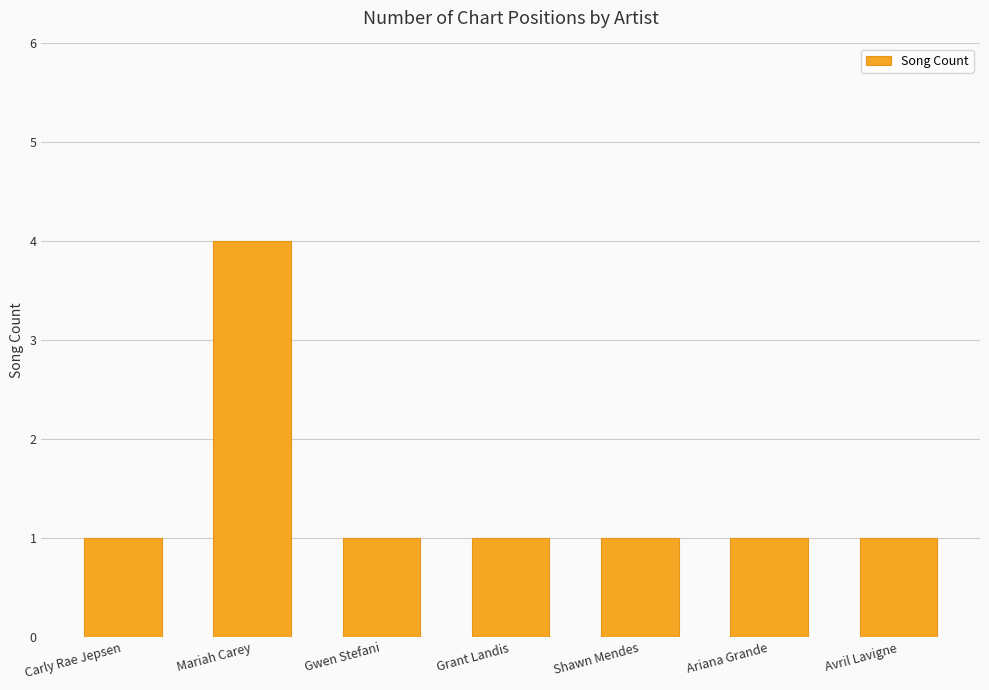

What is the label of the 7th bar from the left?

Avril Lavigne